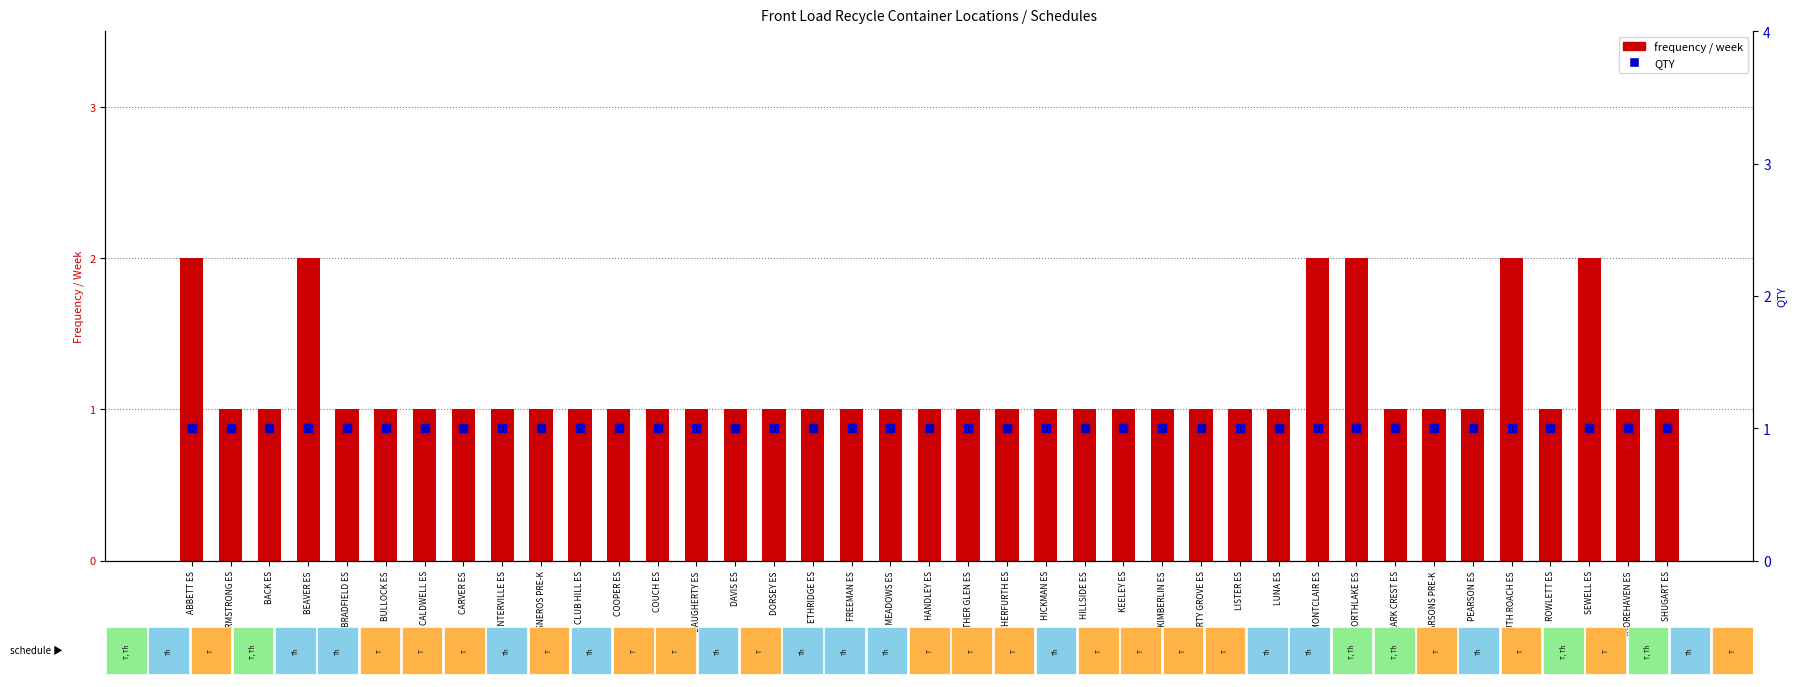

At how many categories does at least one series exceed 1?

6